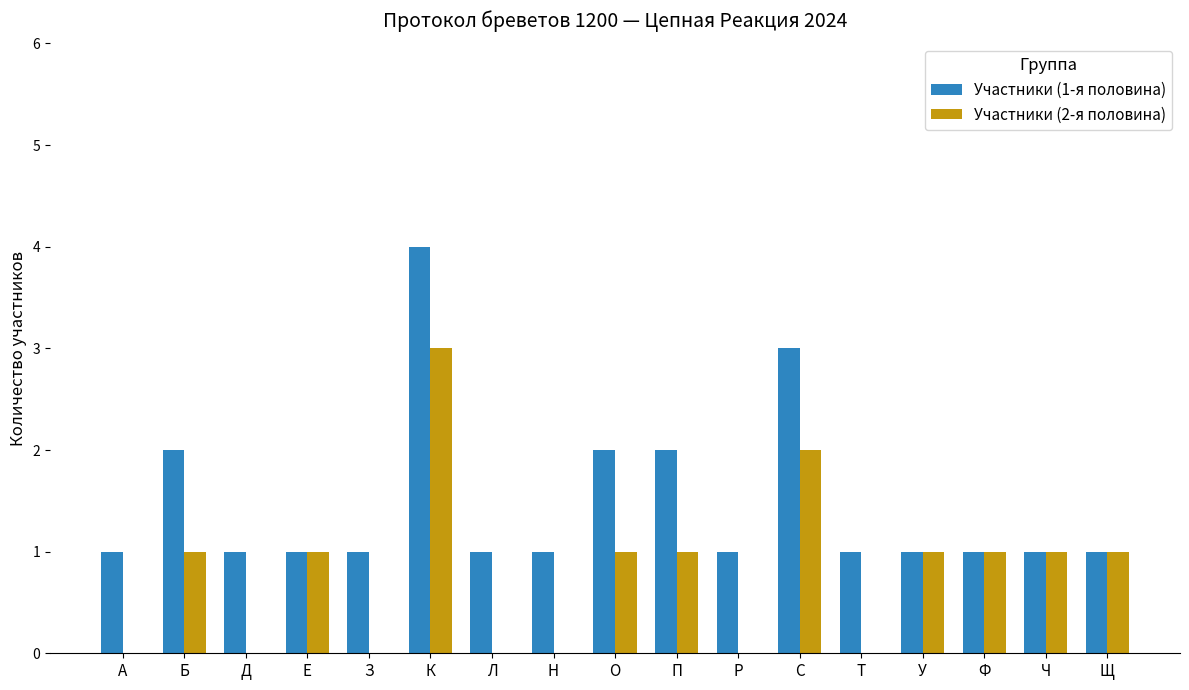

True or false: Участники (1-я половина) has a value of 2 at Т.

False